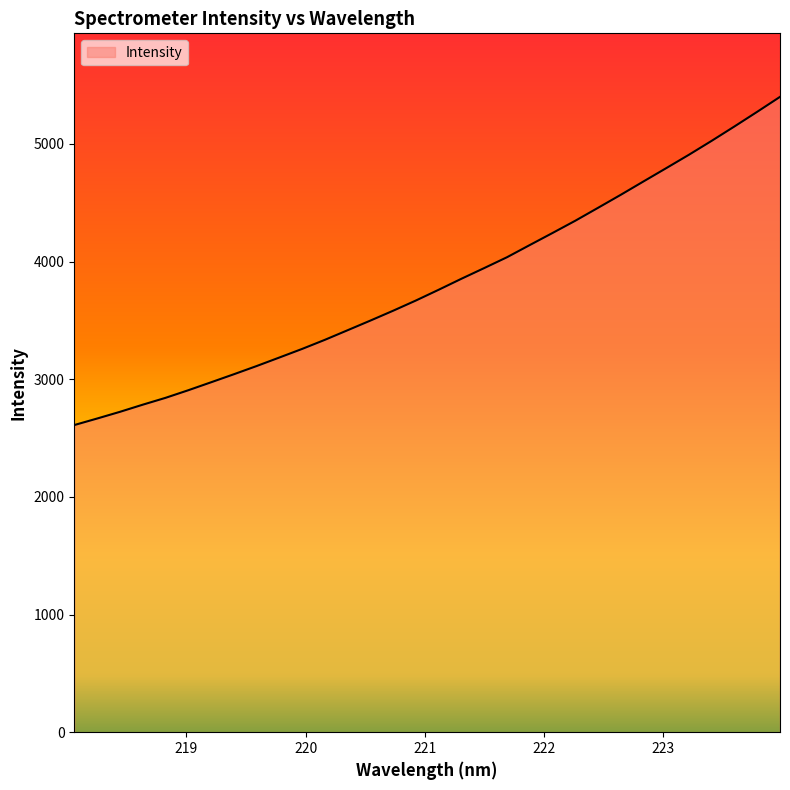

What is the greatest value displayed?

5399.1